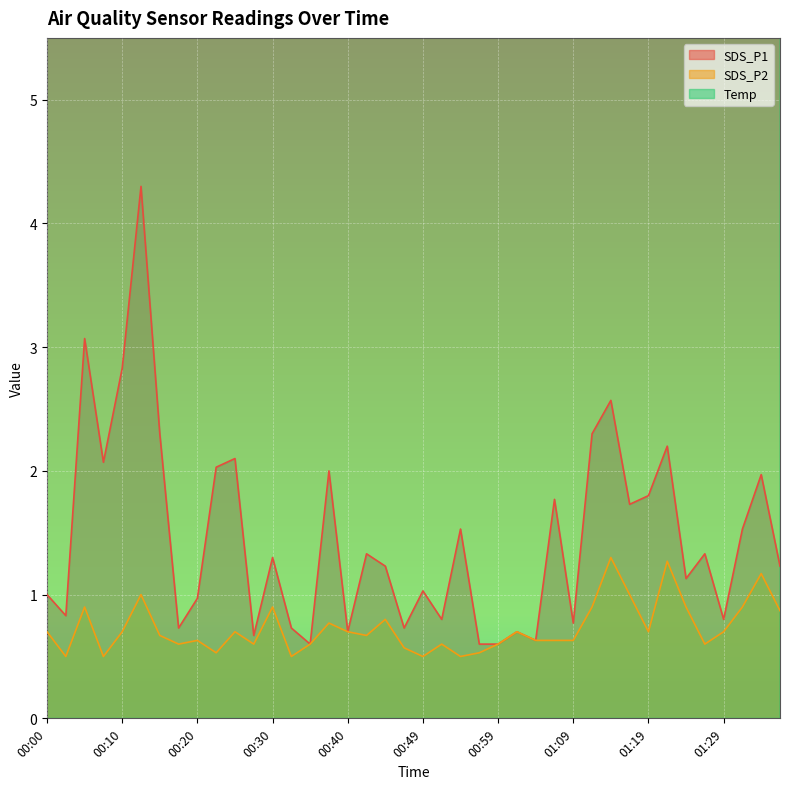

At which label is SDS_P1 closest to 2?

00:37